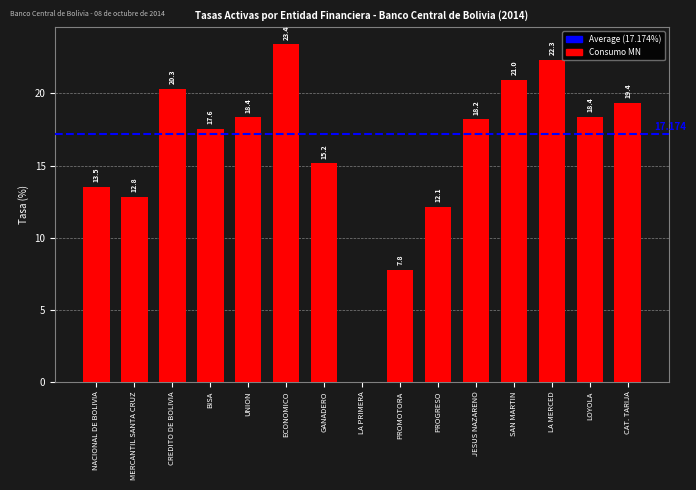

Are the bars horizontal?

No